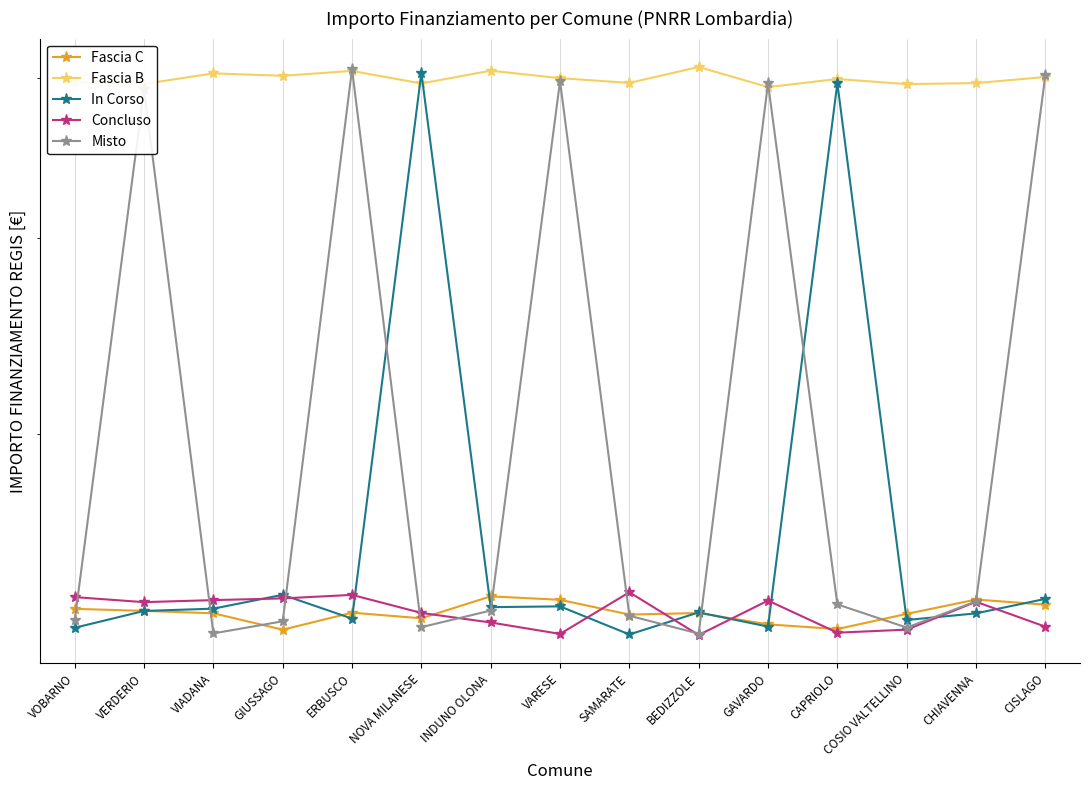

Rank the categories by Misto value from highest to lowest.

ERBUSCO, CISLAGO, VARESE, GAVARDO, VERDERIO, CHIAVENNA, CAPRIOLO, INDUNO OLONA, SAMARATE, VOBARNO, GIUSSAGO, NOVA MILANESE, COSIO VALTELLINO, VIADANA, BEDIZZOLE